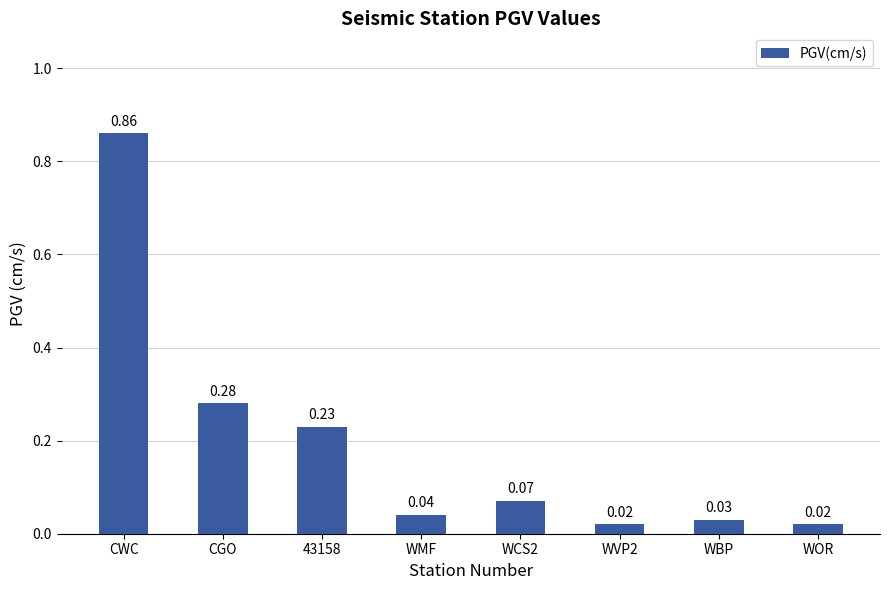

Between WMF and WOR, which is larger?

WMF